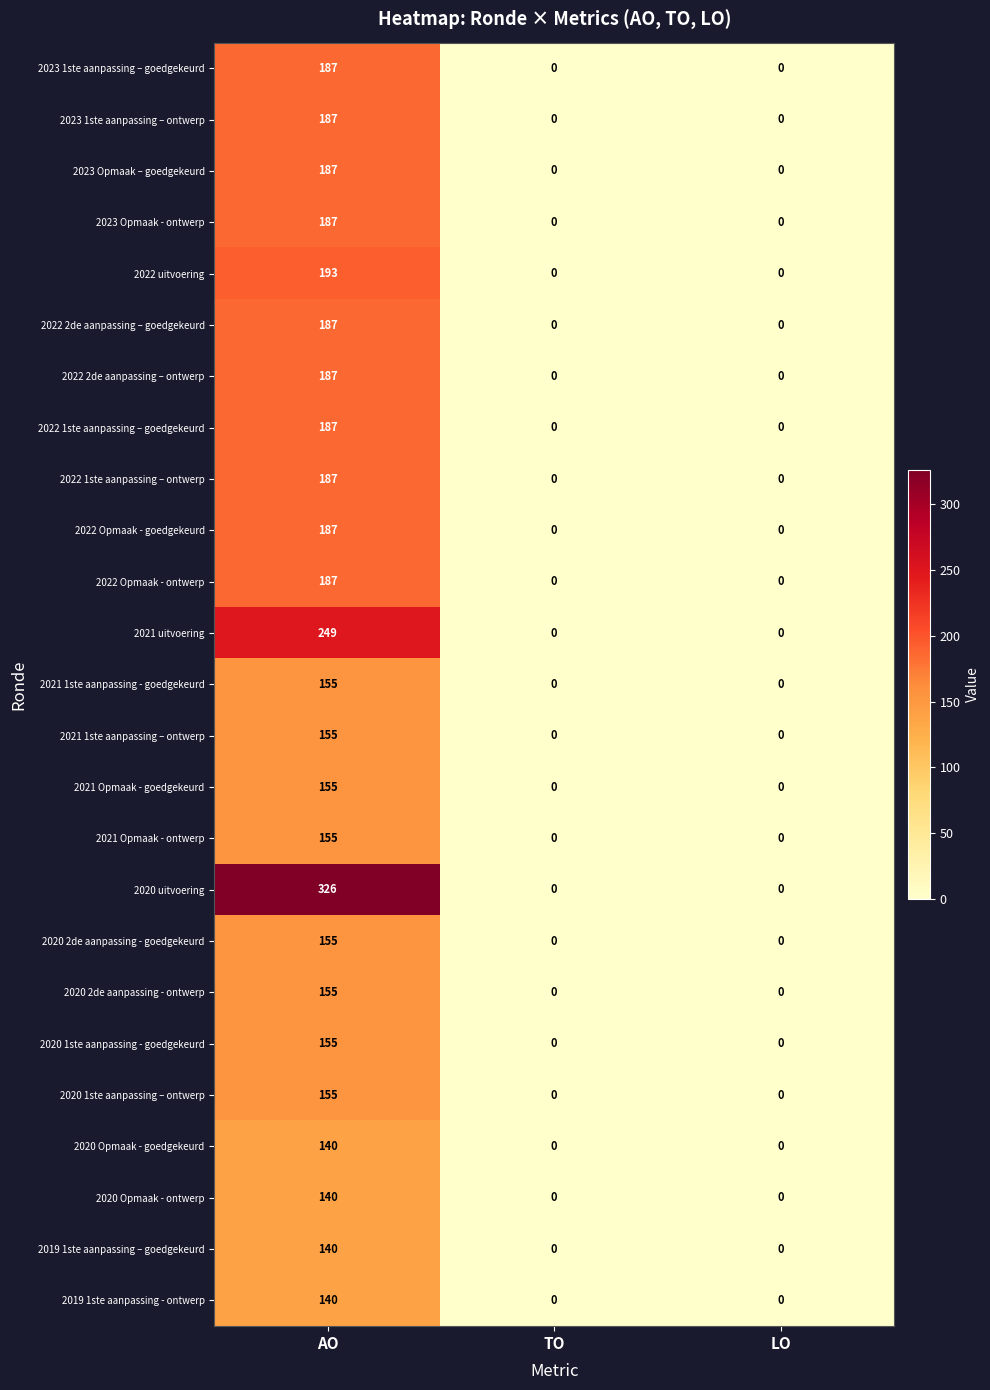

Which series has the largest range (max minus min)?

2020 uitvoering